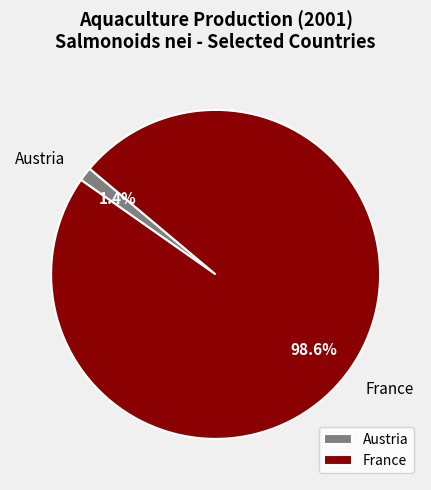

What is the smallest slice in the pie chart?

Austria